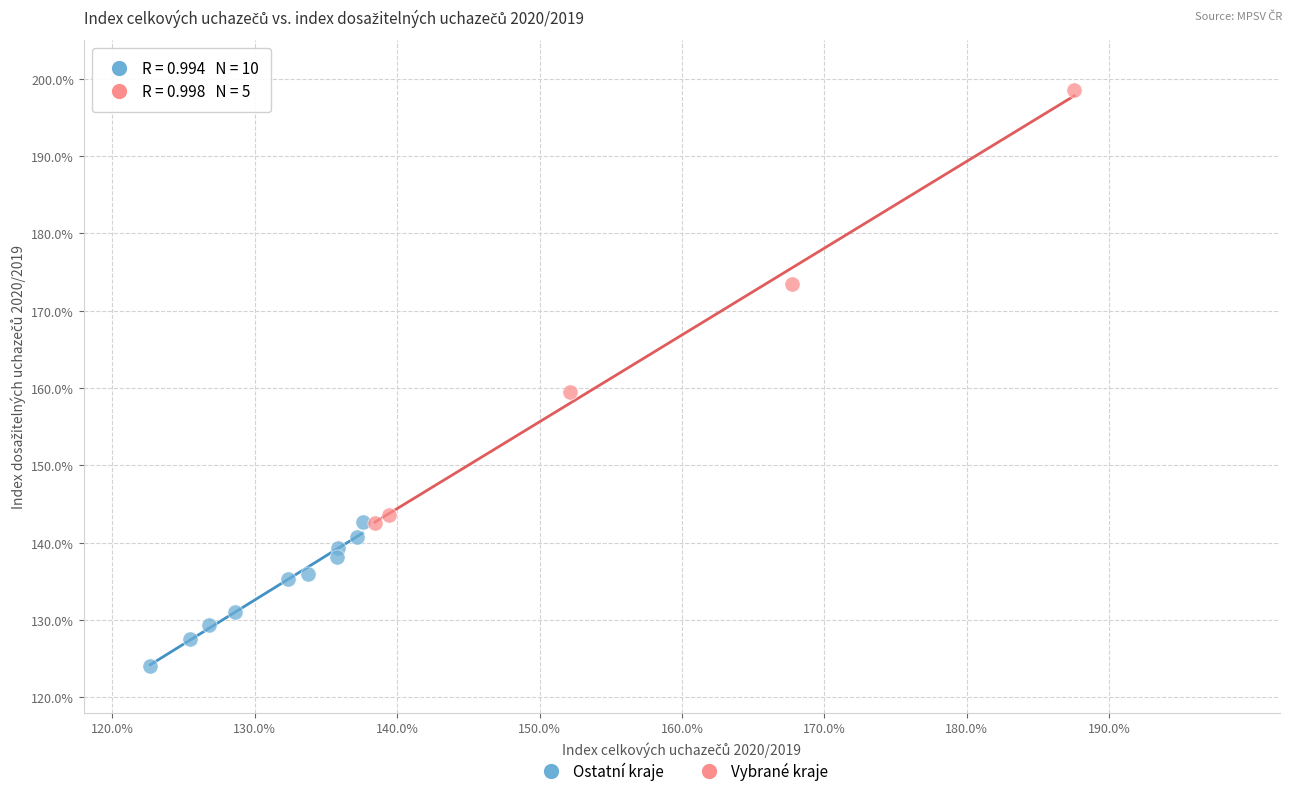

What are all the series names shown in the legend?

Ostatní kraje, Vybrané kraje